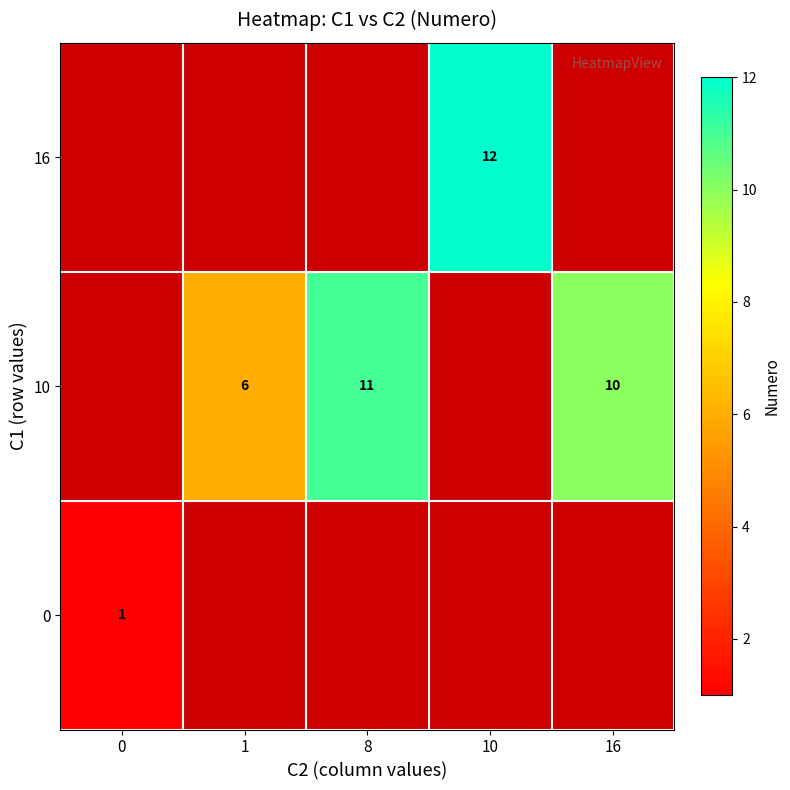

True or false: 10 has a value of 3 at 16.

False